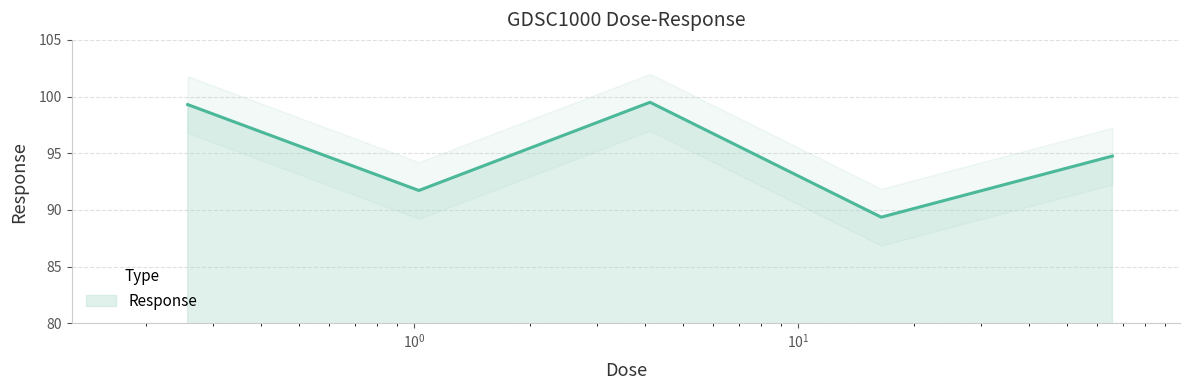

How many points are higher than both their immediate neighbors (excluding endpoints)?

1